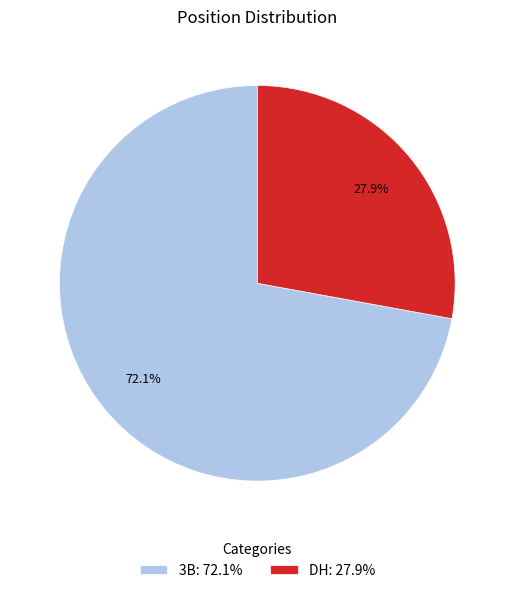

What is the majority slice?

3B